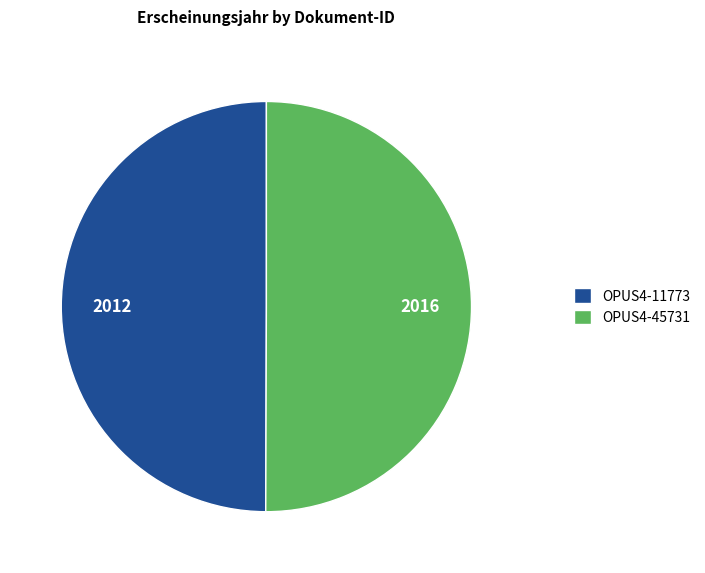

The OPUS4-45731 slice represents 50% of the pie. True or false?

True